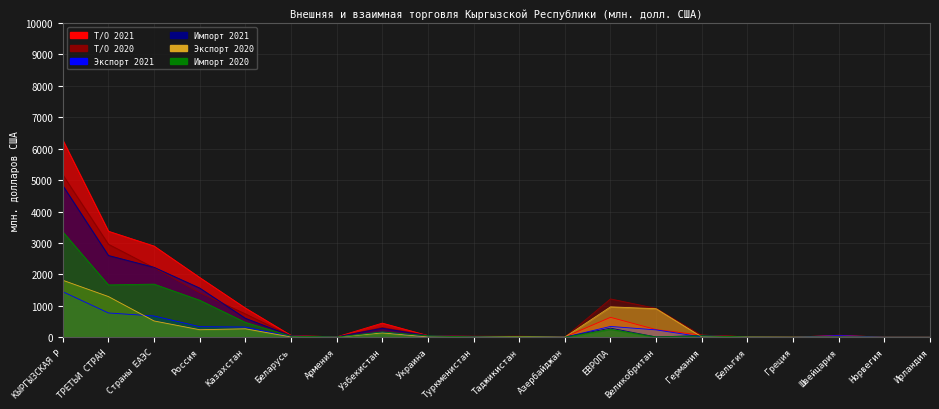

In Экспорт 2021, how many points are higher than both neighbors (excluding endpoints)?

4